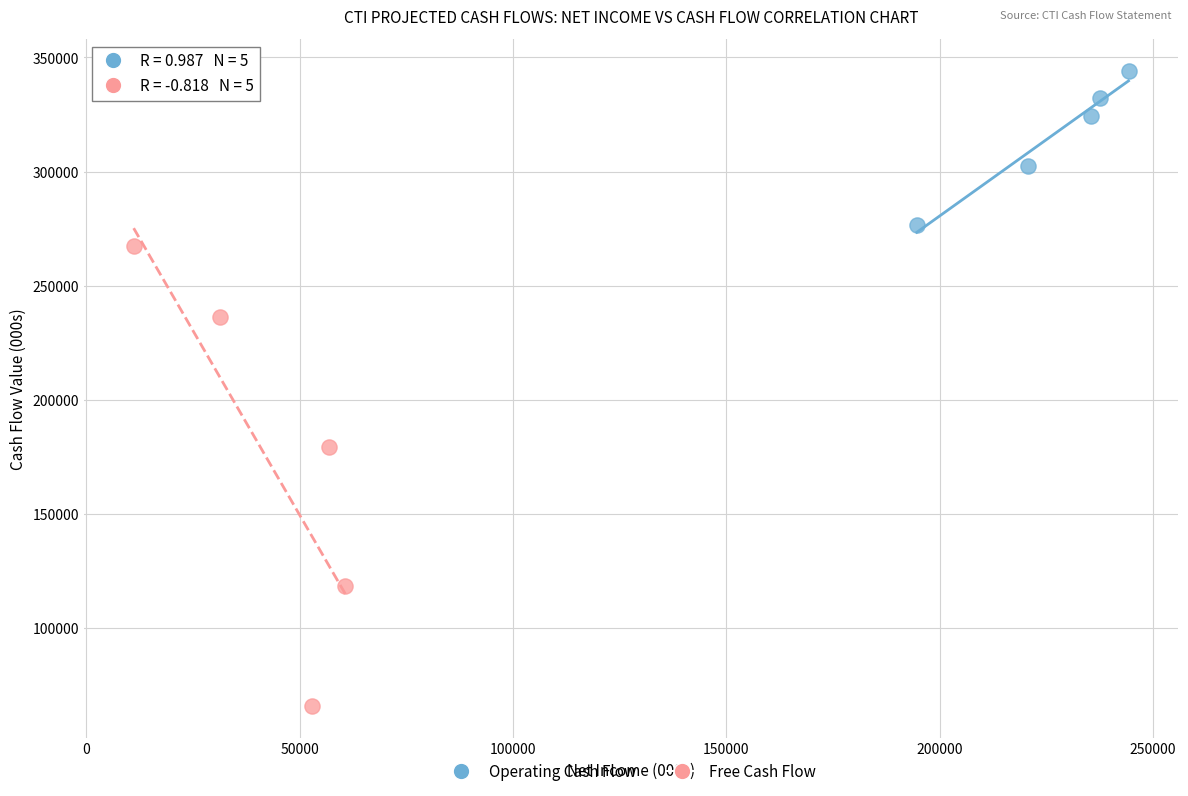

What are all the series names shown in the legend?

Operating Cash Flow, Free Cash Flow